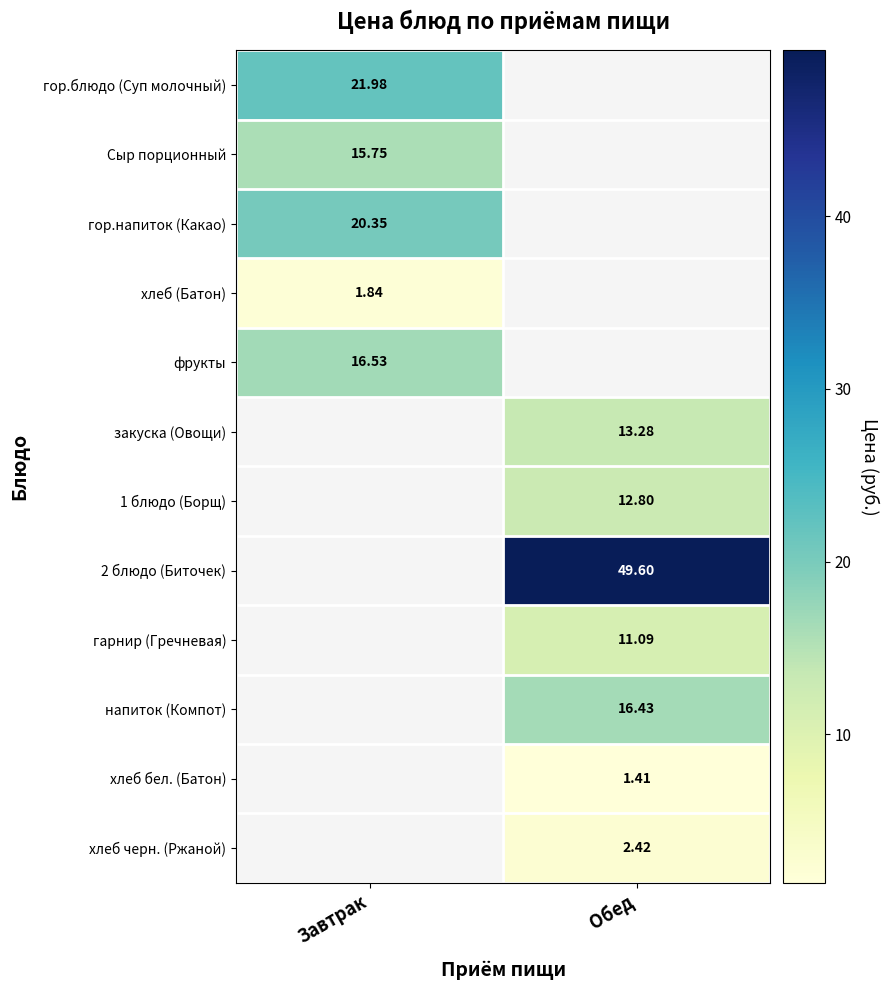

What is the greatest value displayed?

49.6